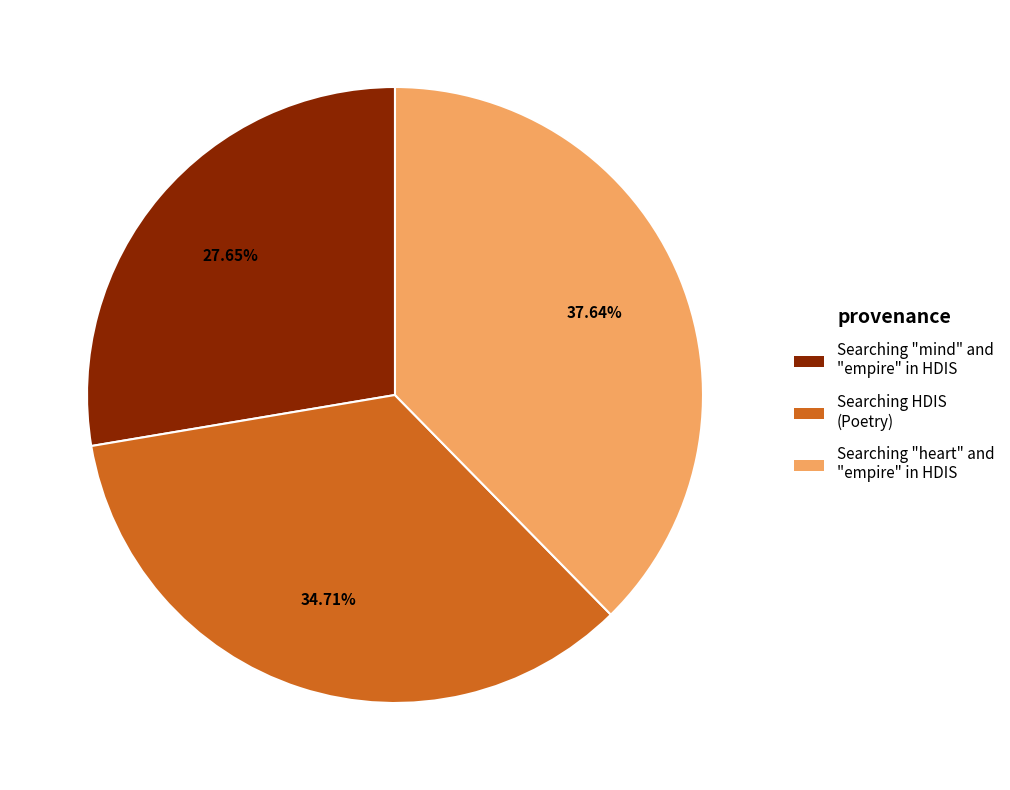

To the nearest percent, what portion does Searching "mind" and "empire" in HDIS represent?

28%